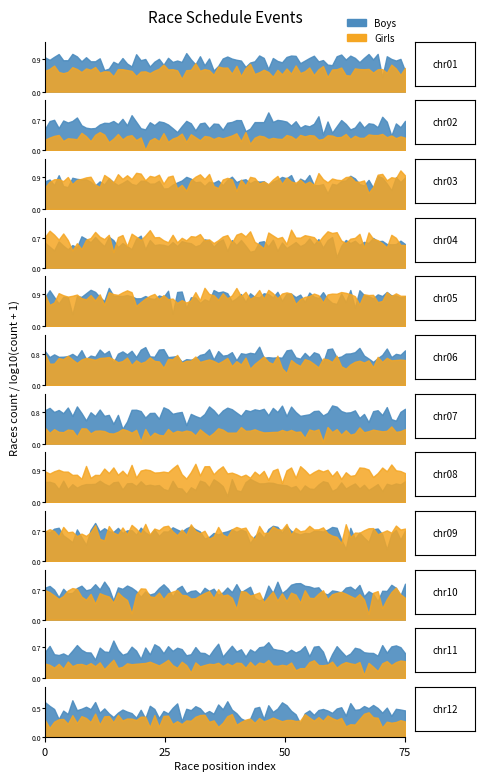

Reading left to right, what are all the values shown in this chart?

Boys: Event 1=7	Event 2=2	Event 3=5	Event 4=3	Event 5=6	Event 6=5	Event 7=4	Event 8=2	Event 9=5	Event 10=4	Event 11=3	Event 12=2
Girls: Event 1=3	Event 2=1	Event 3=6	Event 4=4	Event 5=6	Event 6=3	Event 7=1	Event 8=6	Event 9=4	Event 10=3	Event 11=1	Event 12=1